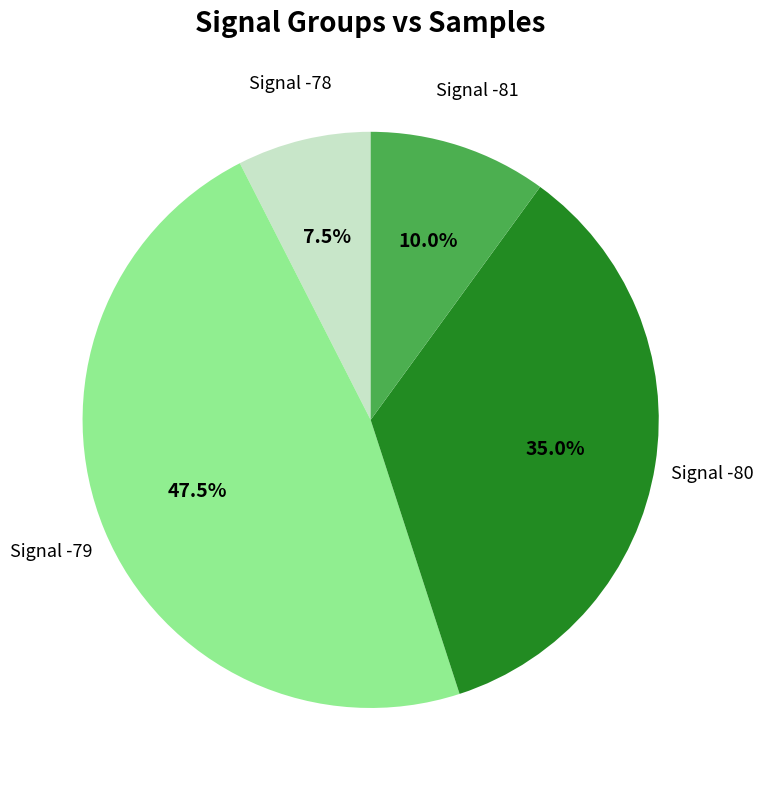

Is there a majority slice in this chart?

No